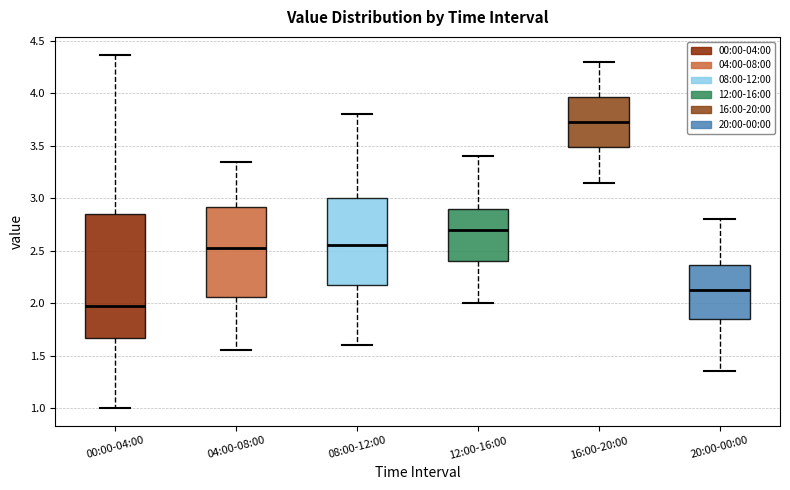

Which box has the lowest median line?

00:00-04:00